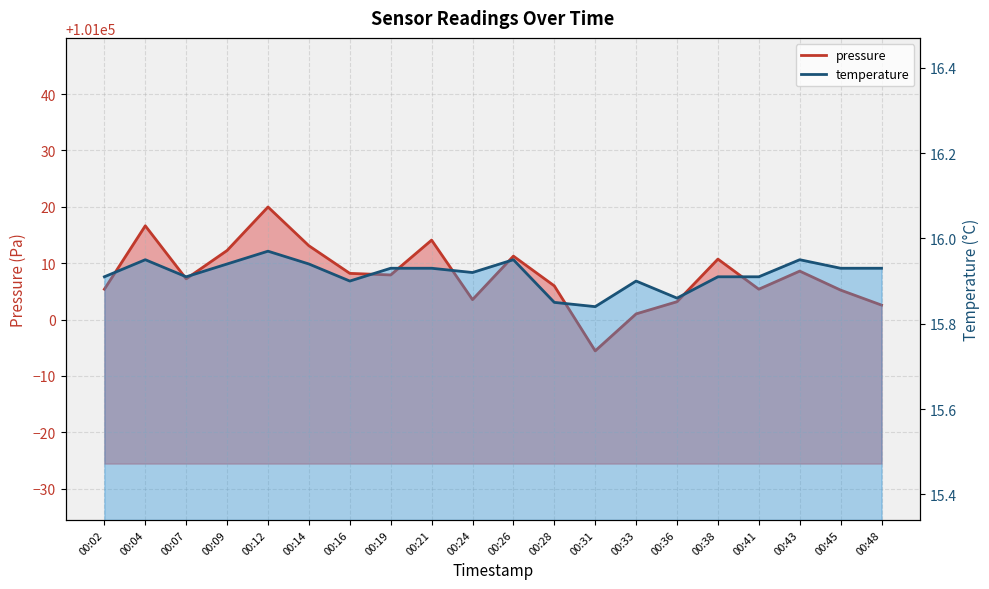

What is the difference between the highest and lowest values at 00:43?

100992.6